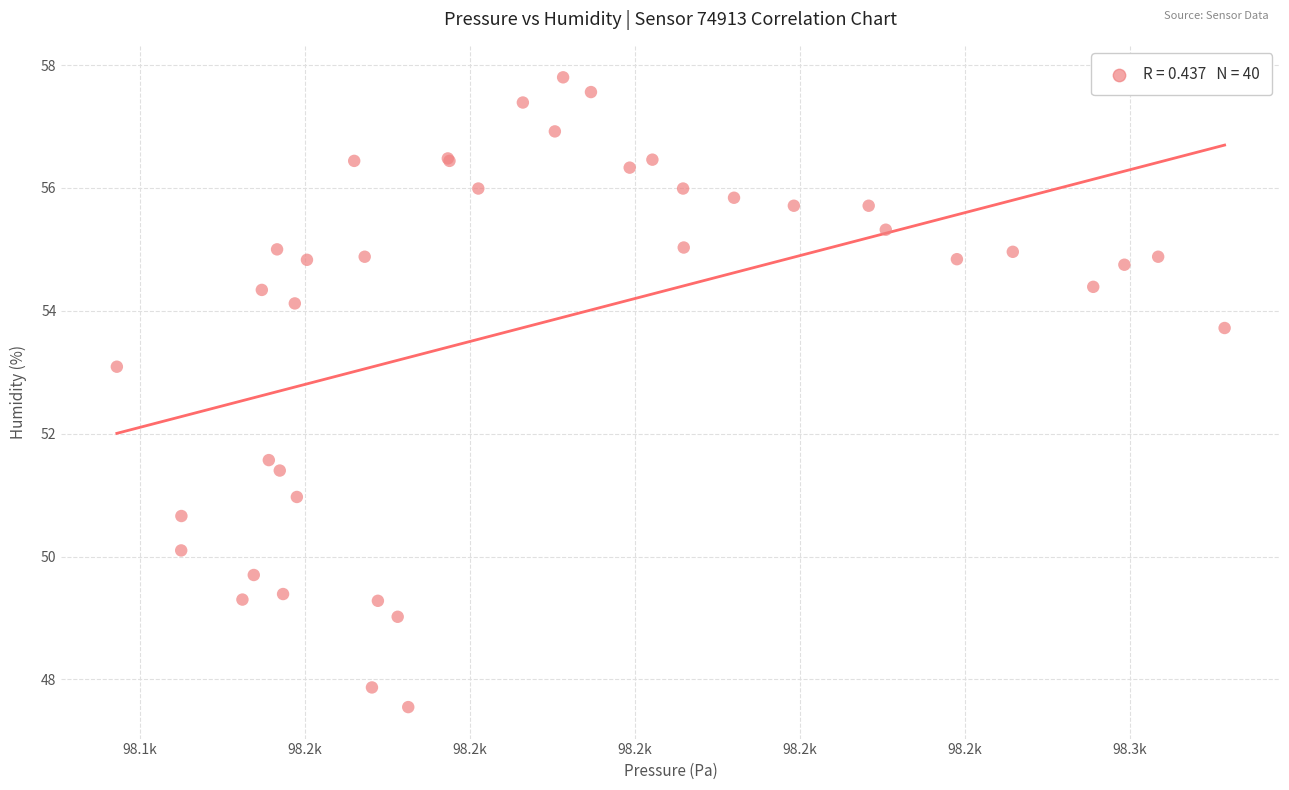

What Y value in the scatter plot is closest to 52?

51.6